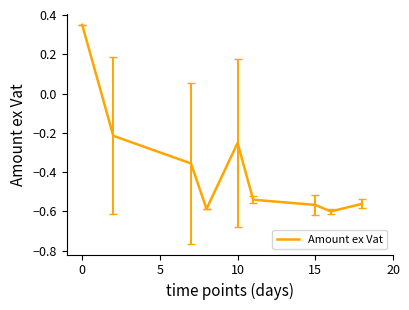

The chart shows a value of 0.6 at 0. True or false?

False